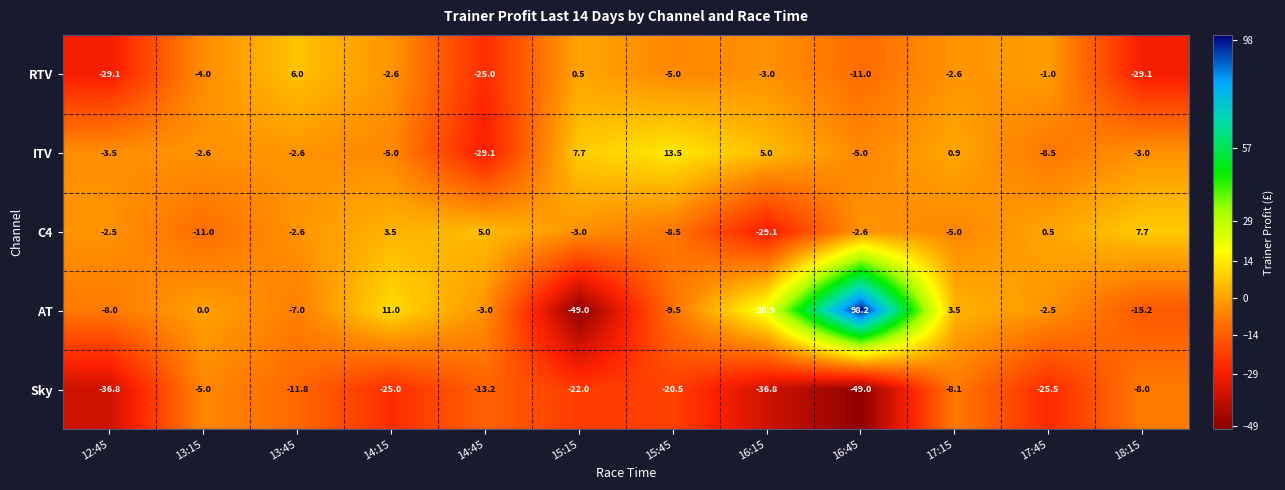

Rank the series at 15:45 from lowest to highest value.

Sky, AT, C4, RTV, ITV